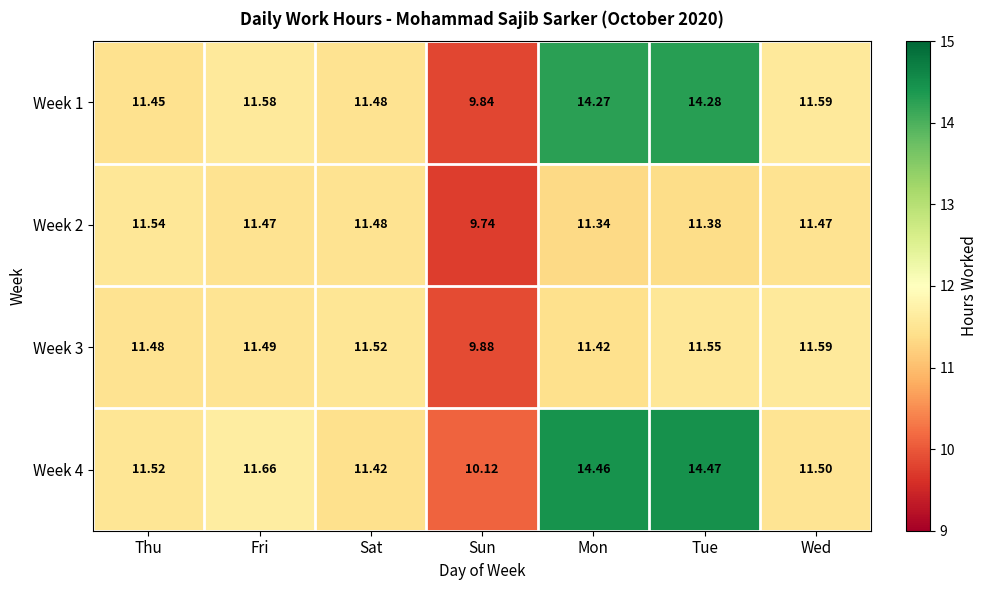

Is the value of Week 3 at Sun greater than the value of Week 4 at Wed?

No